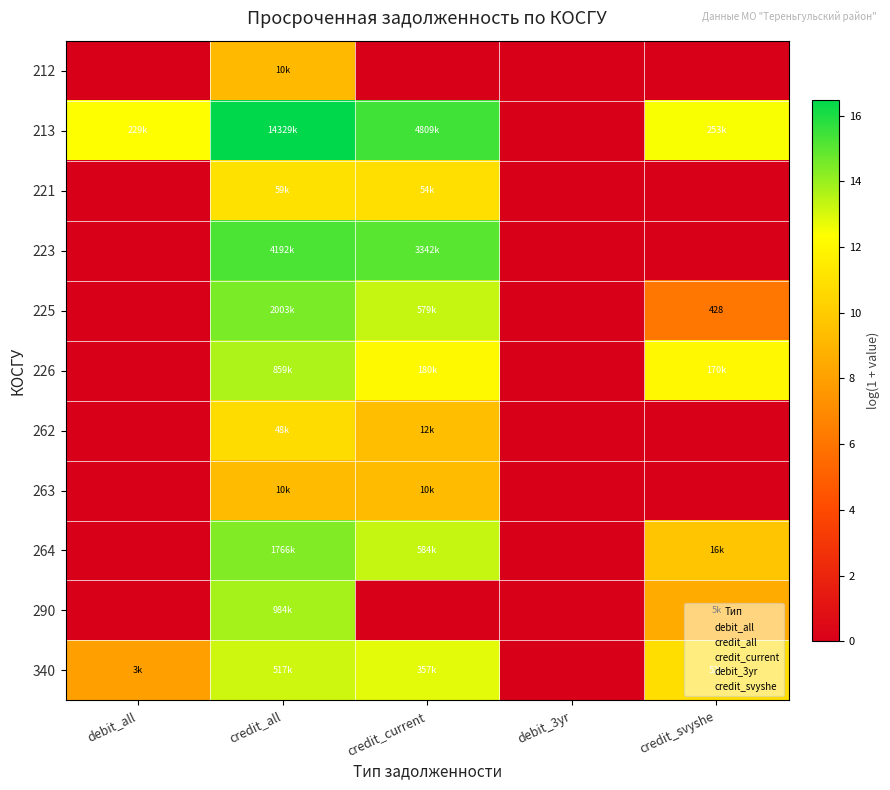

At how many categories does at least one series exceed 10?

4